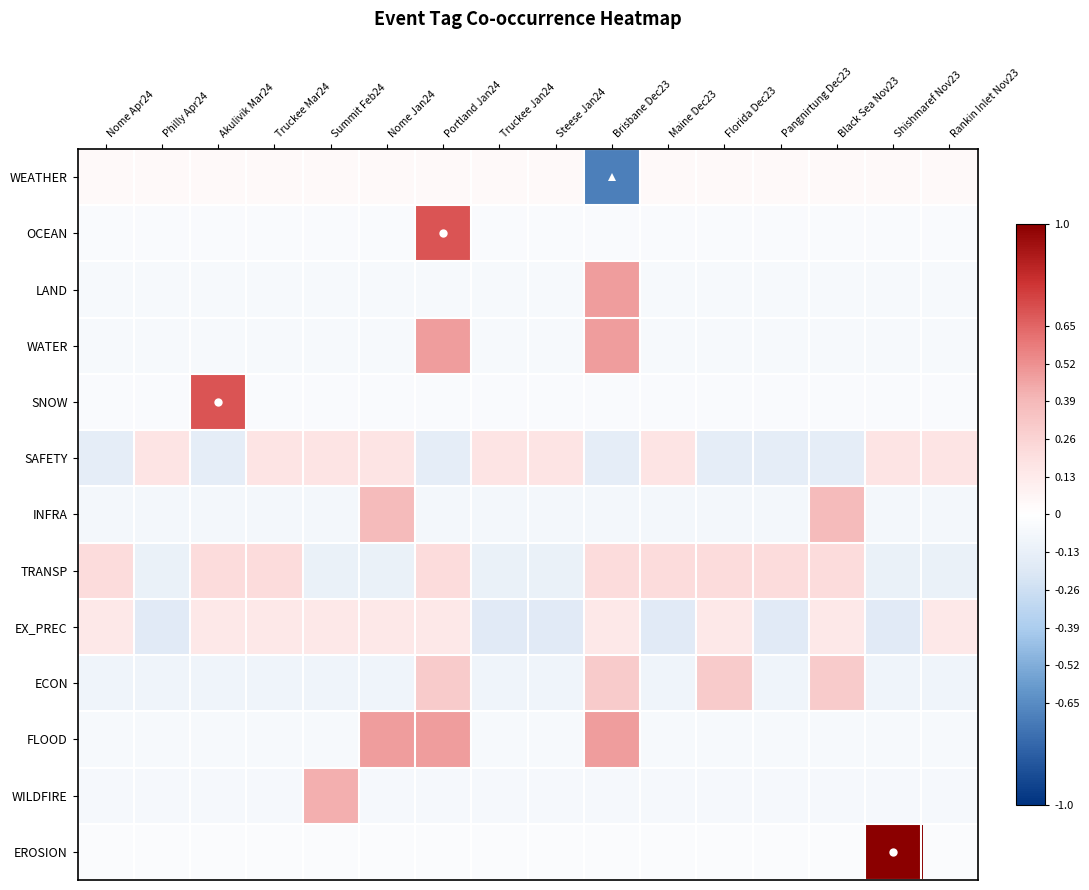

How many categories are shown in the chart?

16